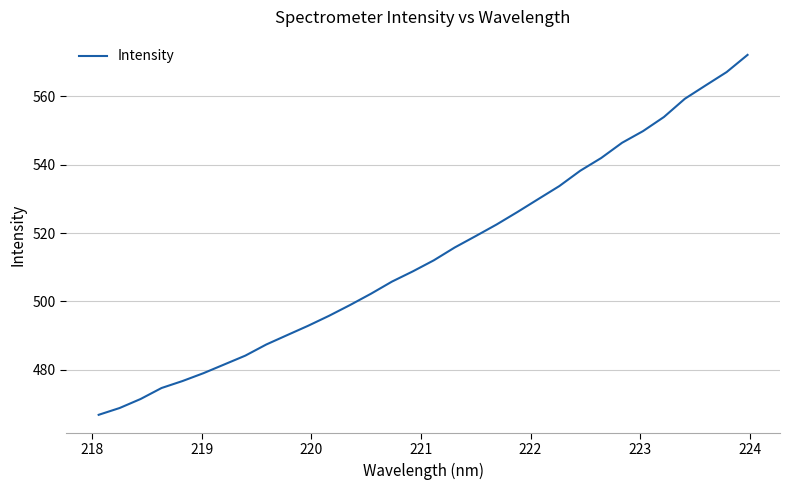

What is the difference between the maximum and minimum values?

105.4